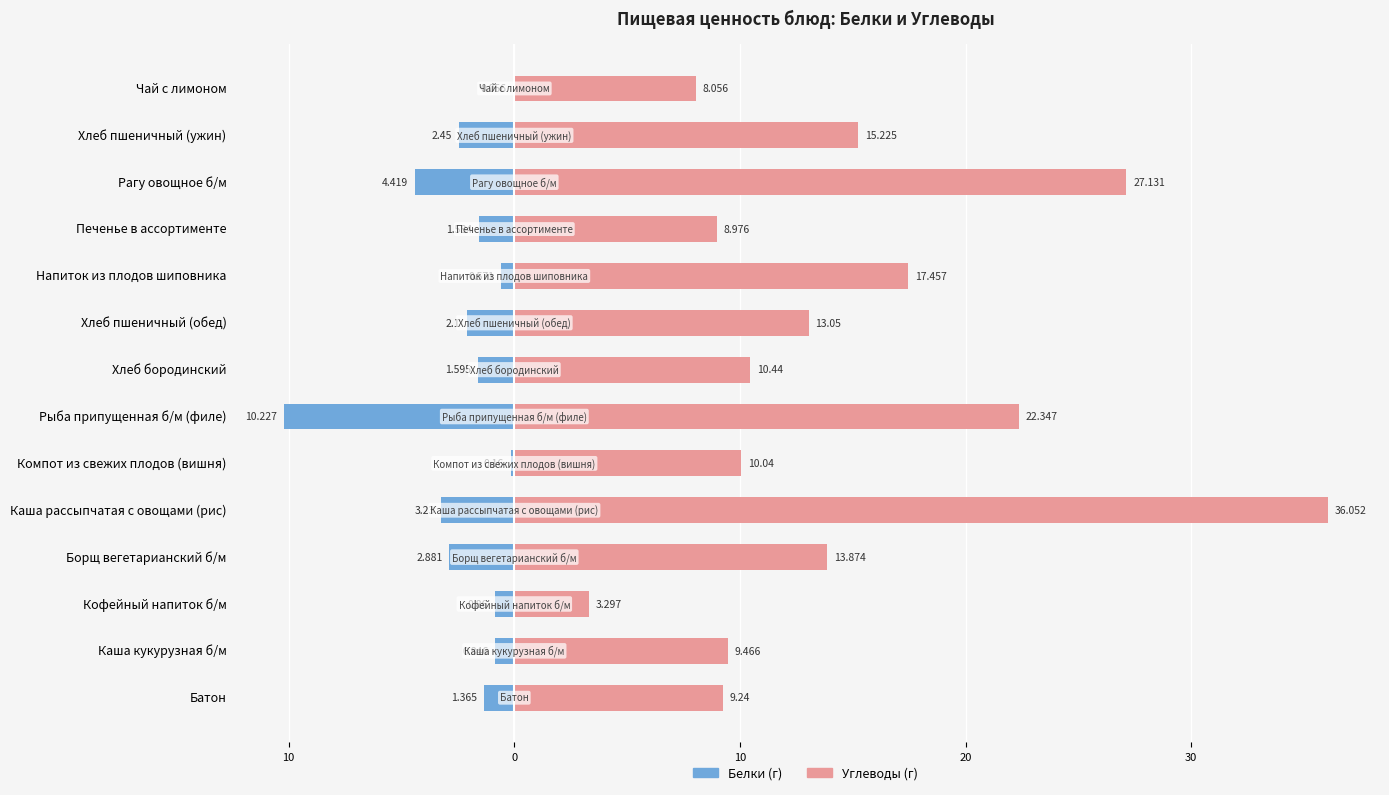

What is the spread (max minus min) of values at Кофейный напиток б/м?

4.2